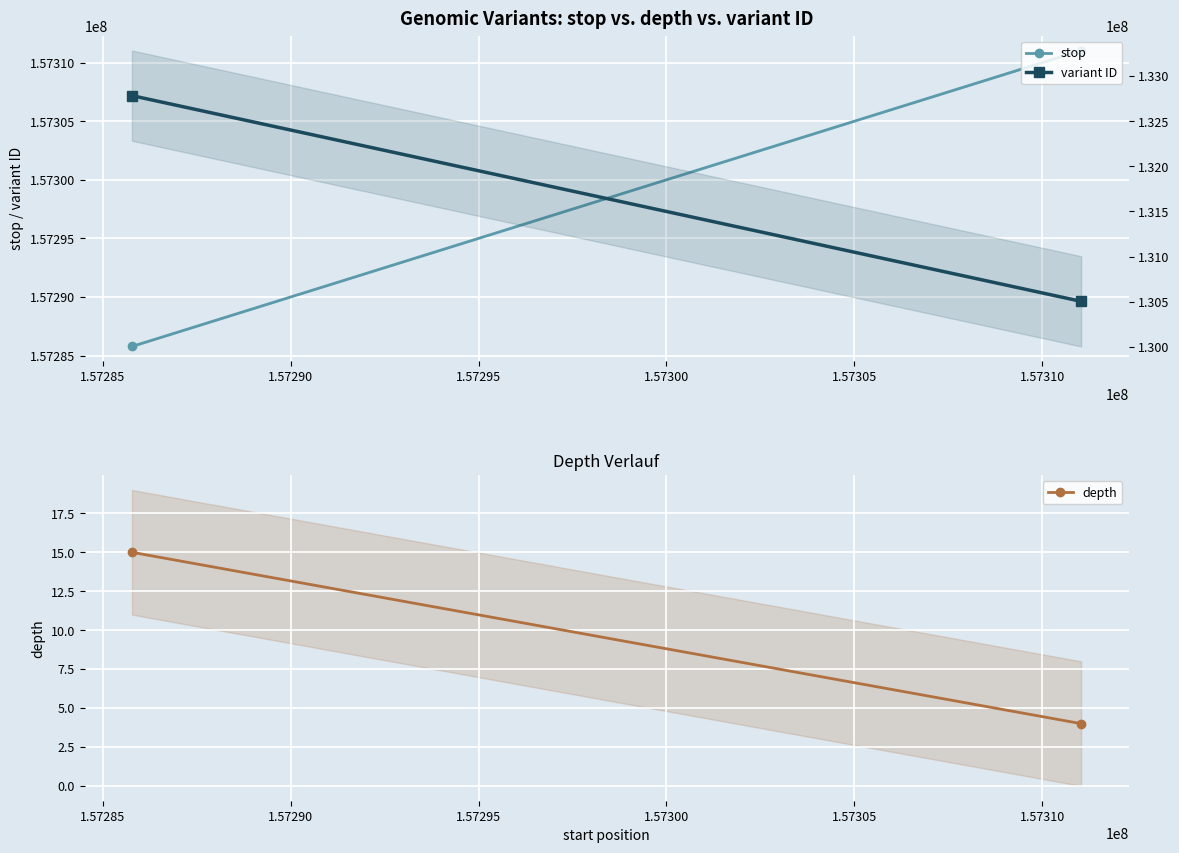

What is the sum of all variant ID values?

263286307